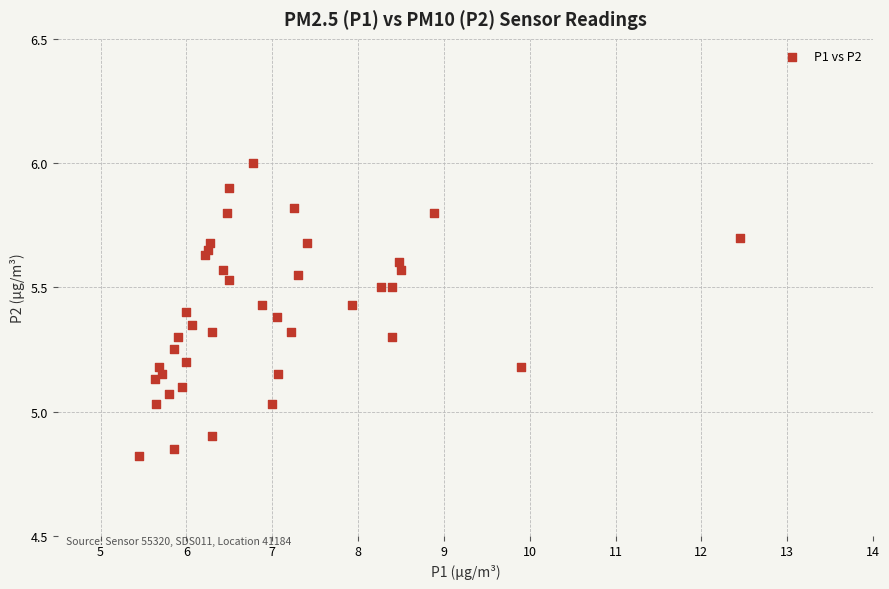

What is the range of X values (max minus min)?

7.0